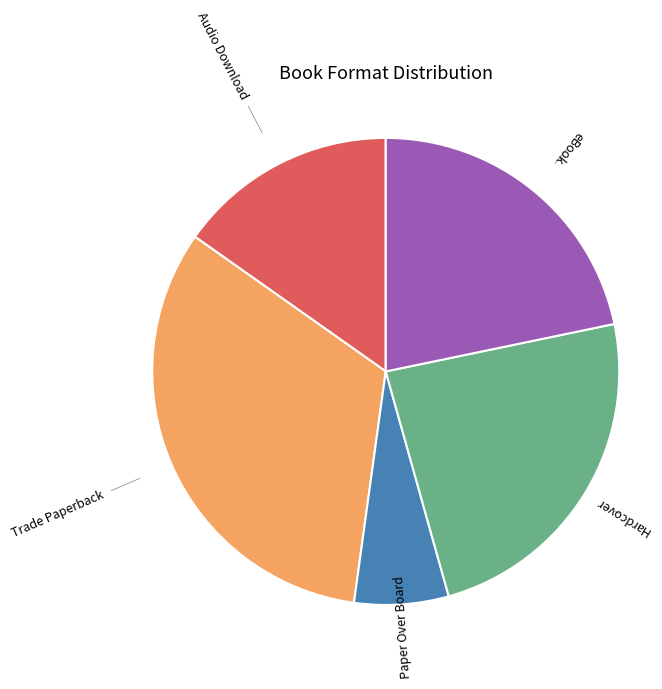

Is there a majority slice in this chart?

No